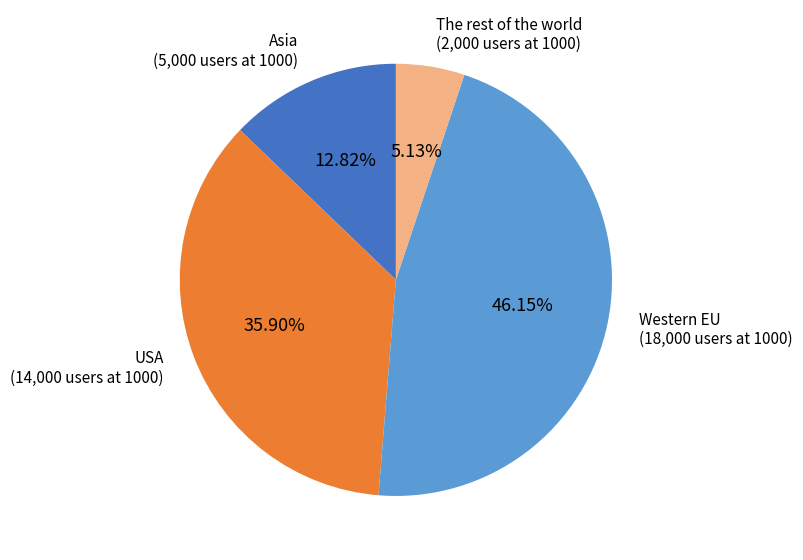

Between USA and Asia, which is larger?

USA